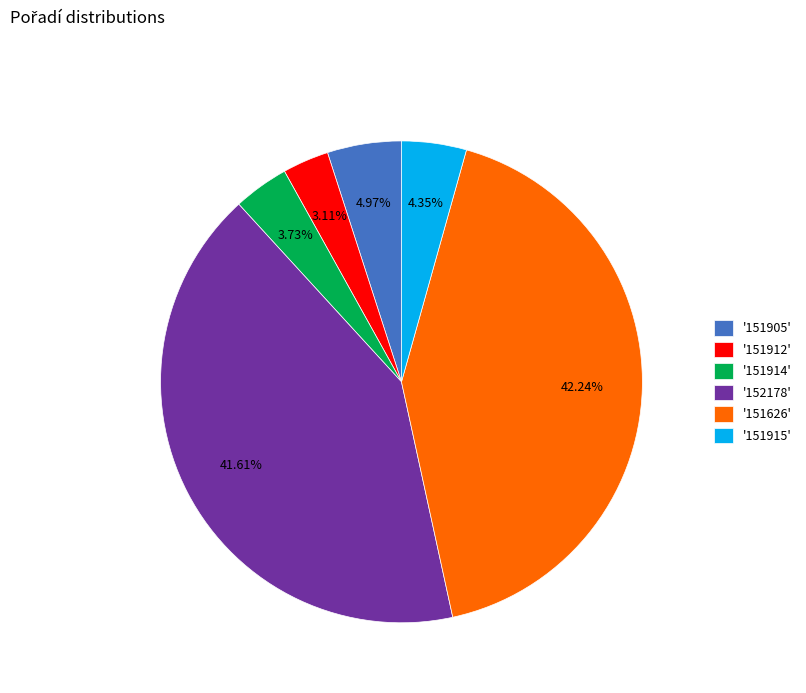

Which slice is the smallest?

'151912'